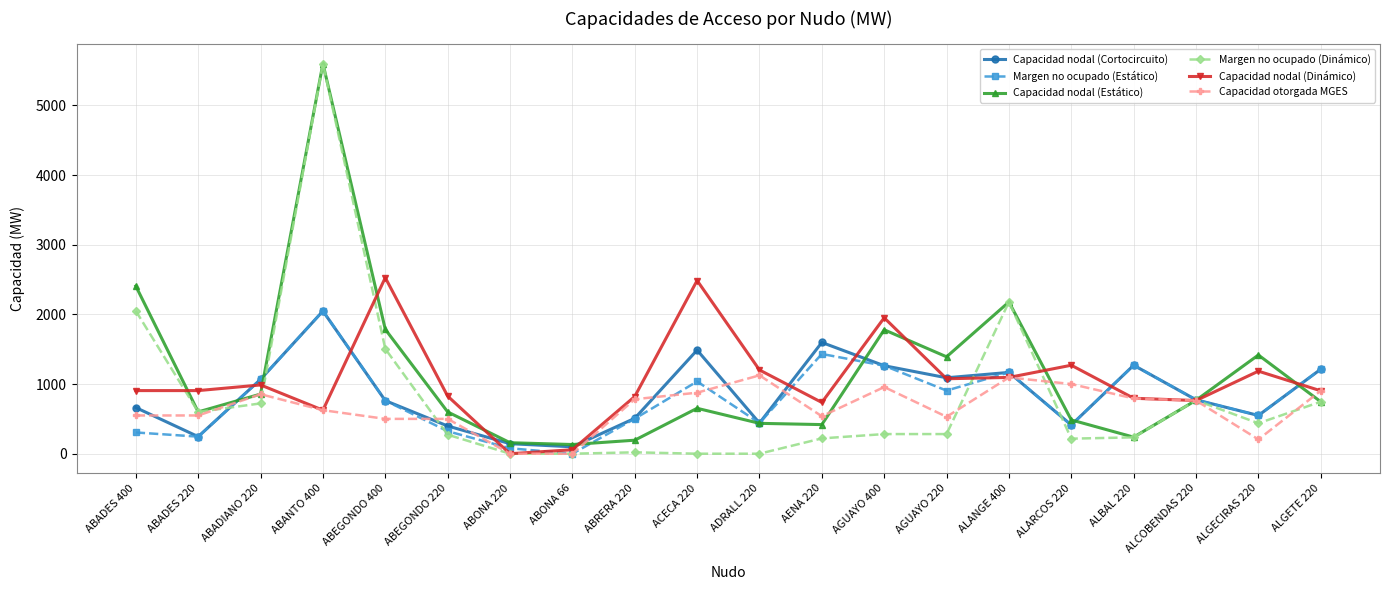

At which category does Margen no ocupado (Estático) reach its first local valley?

ABADES 220